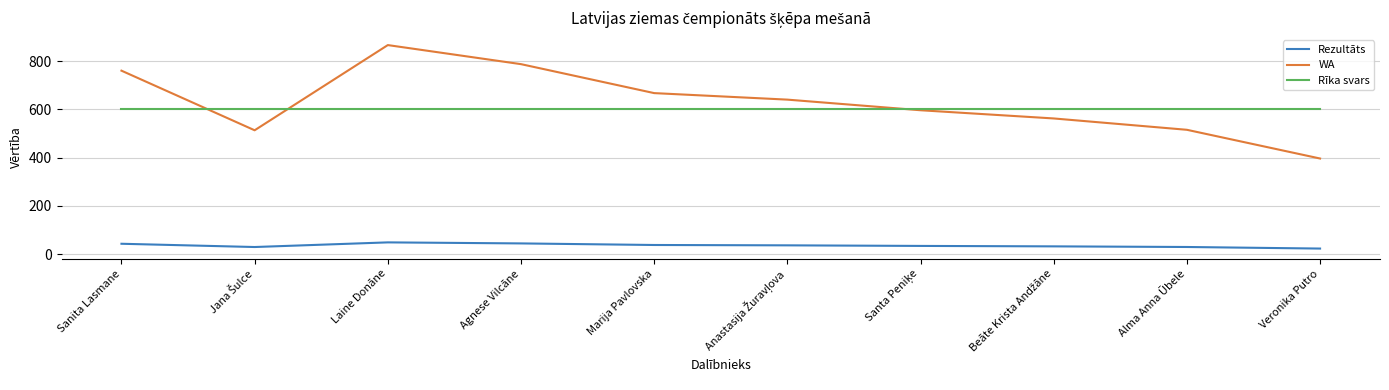

At how many categories does at least one series exceed 168?

10